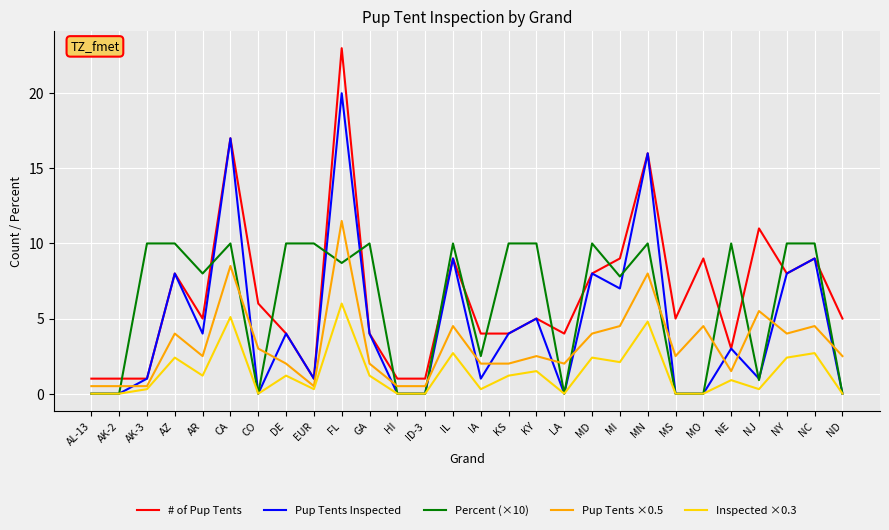

What are all the series names shown in the legend?

# of Pup Tents, Pup Tents Inspected, Percent (×10), Pup Tents ×0.5, Inspected ×0.3